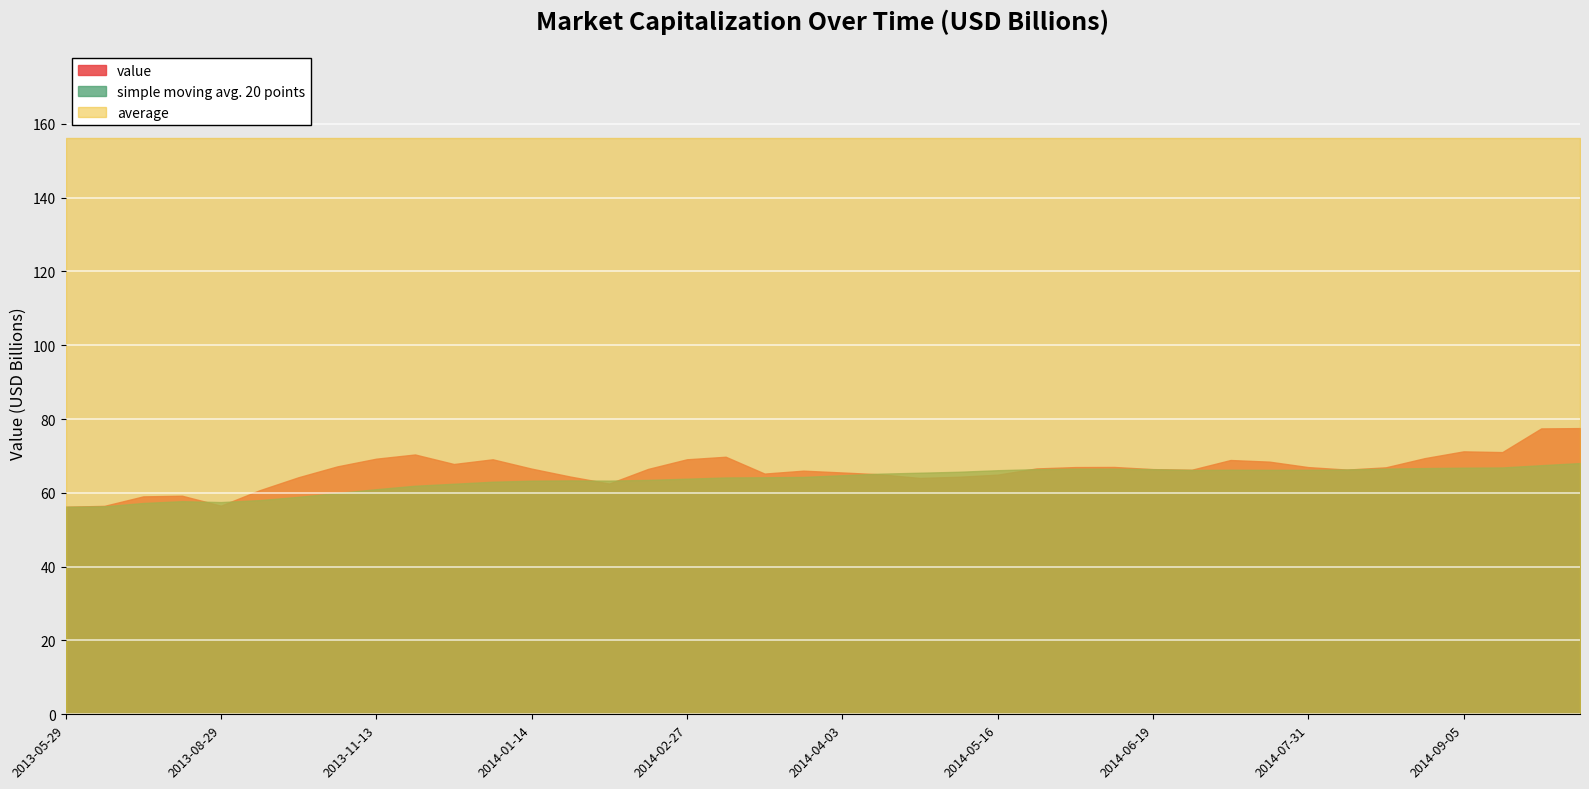

Rank the series by their maximum value, from highest to lowest.

average, value, simple moving avg. 20 points